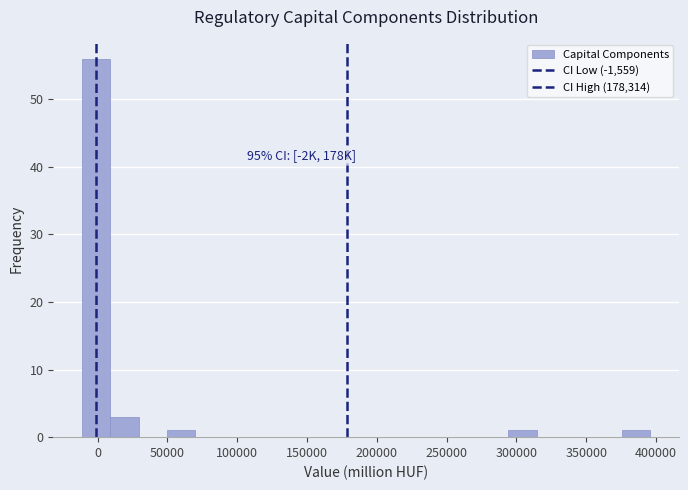

Over which range of the x-axis is the bar tallest?

-10000 to 10000